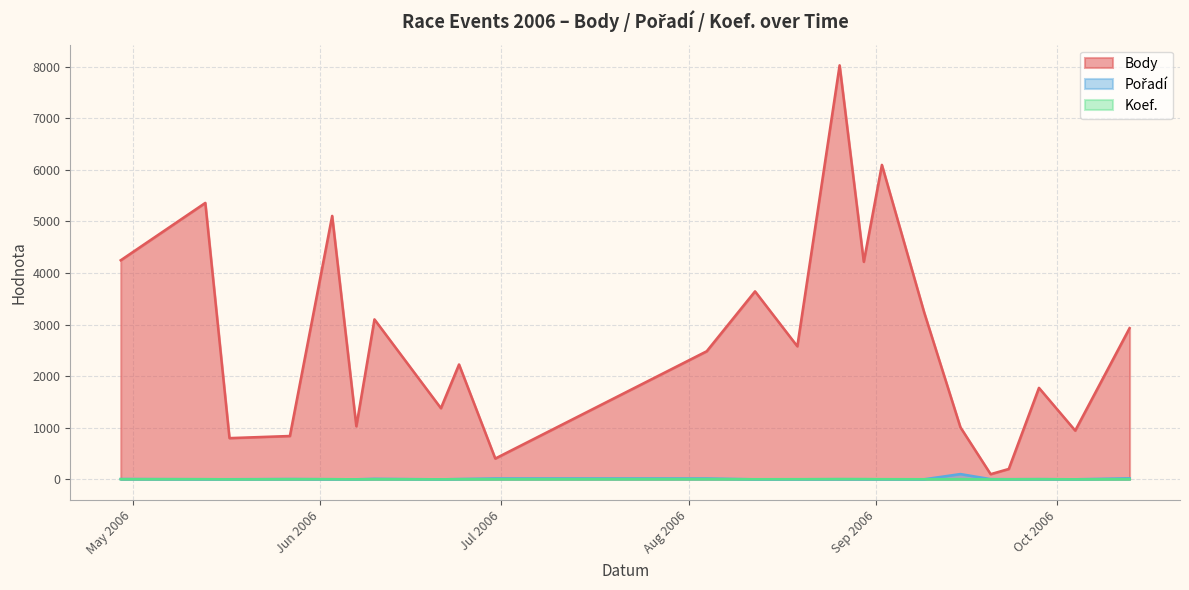

What value does the Body series have at 2006-08-12, to the nearest 10?

3640